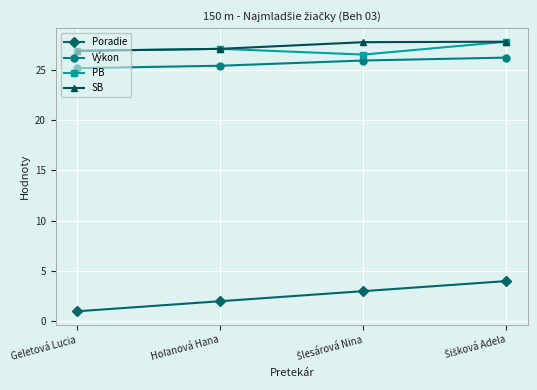

How many lines are shown in the chart?

4